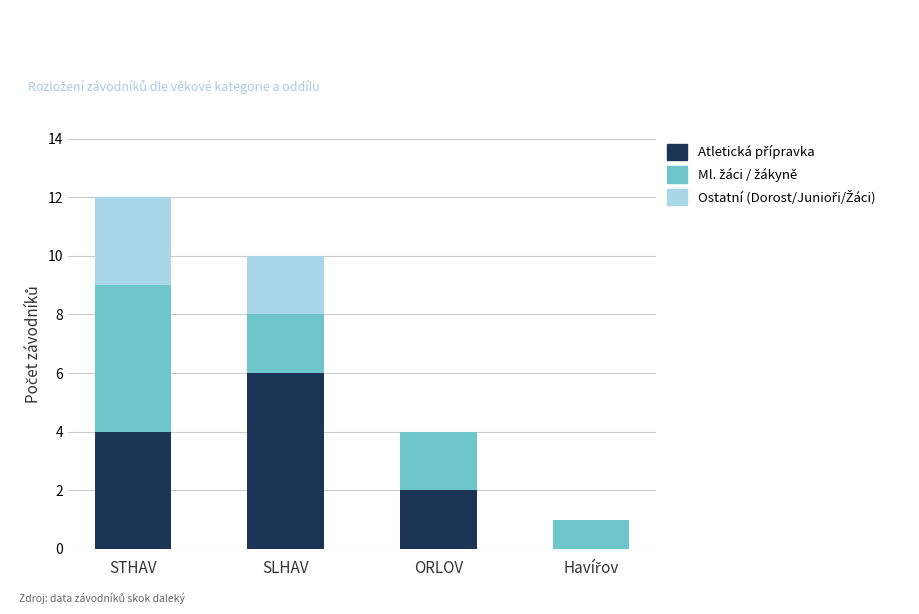

What is the total value across all series at ORLOV?

4